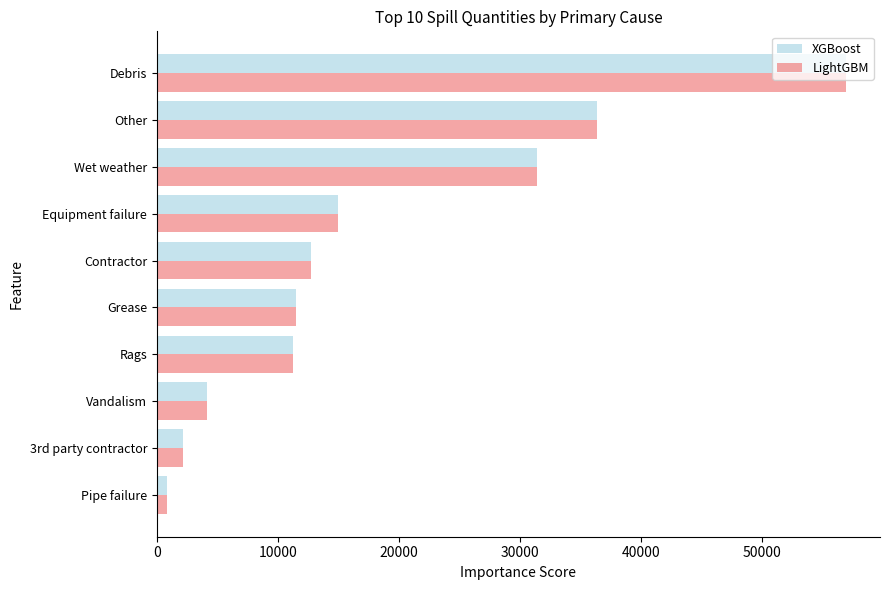

What are all the series names shown in the legend?

XGBoost, LightGBM